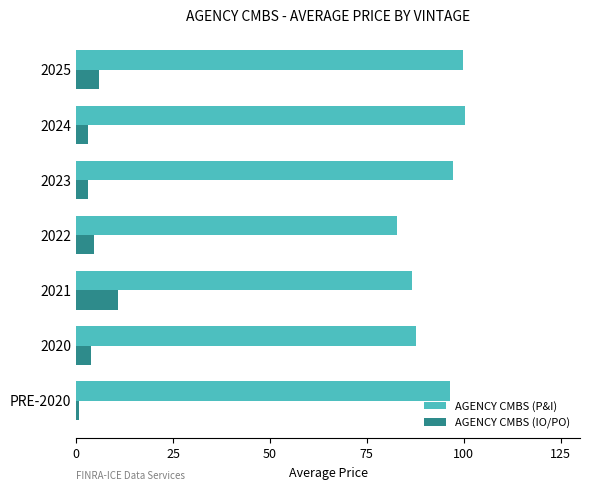

Rank the series by their average value, from lowest to highest.

AGENCY CMBS (IO/PO), AGENCY CMBS (P&I)